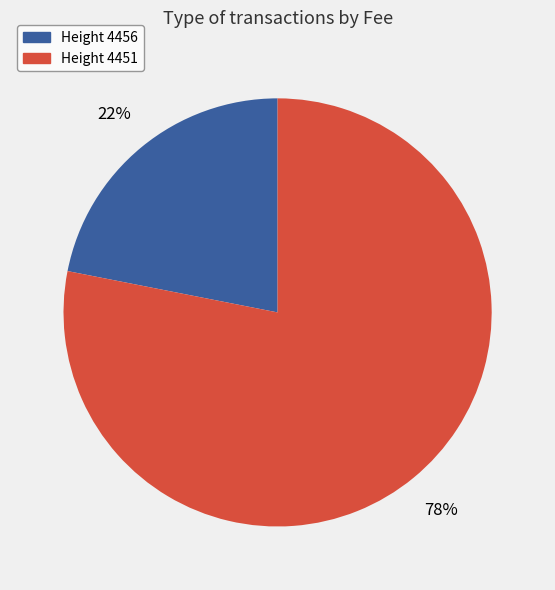

Between Height 4456 and Height 4451, which is larger?

Height 4451